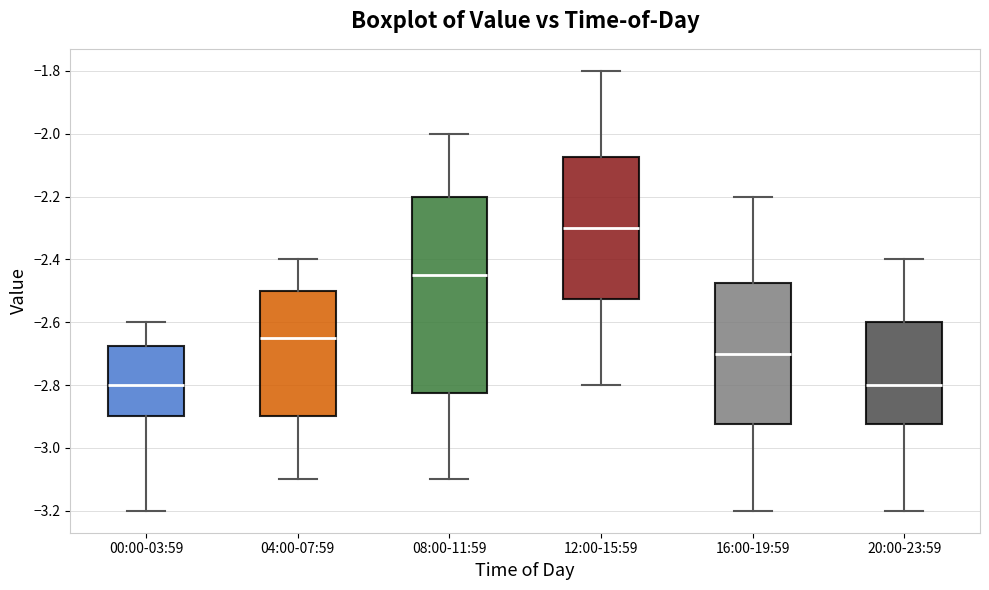

Where does the lower whisker of the box for 04:00-07:59 end on the y-axis? The values are not printed on the chart, so give them approximately, as read against the axis.

-3.10